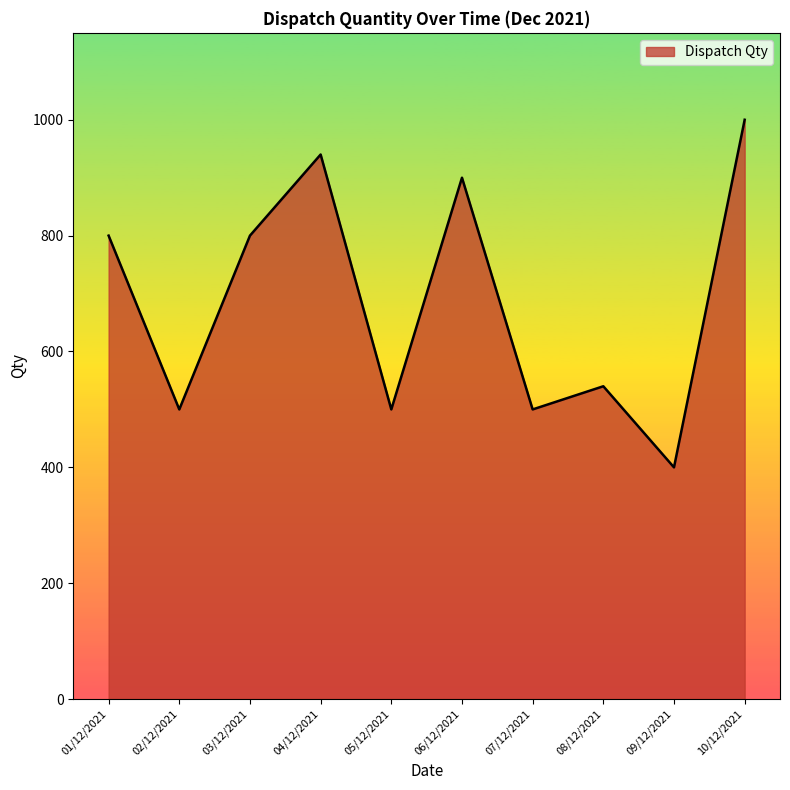

True or false: the data shows 269 at 06/12/2021.

False